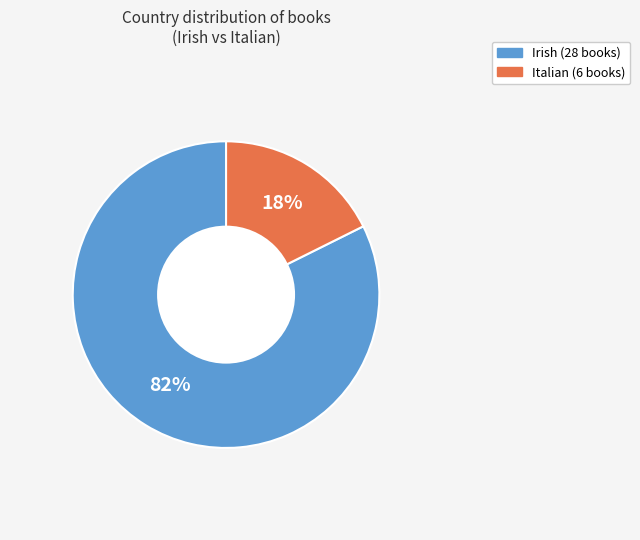

What percentage is the Irish slice, to the nearest percent?

82%